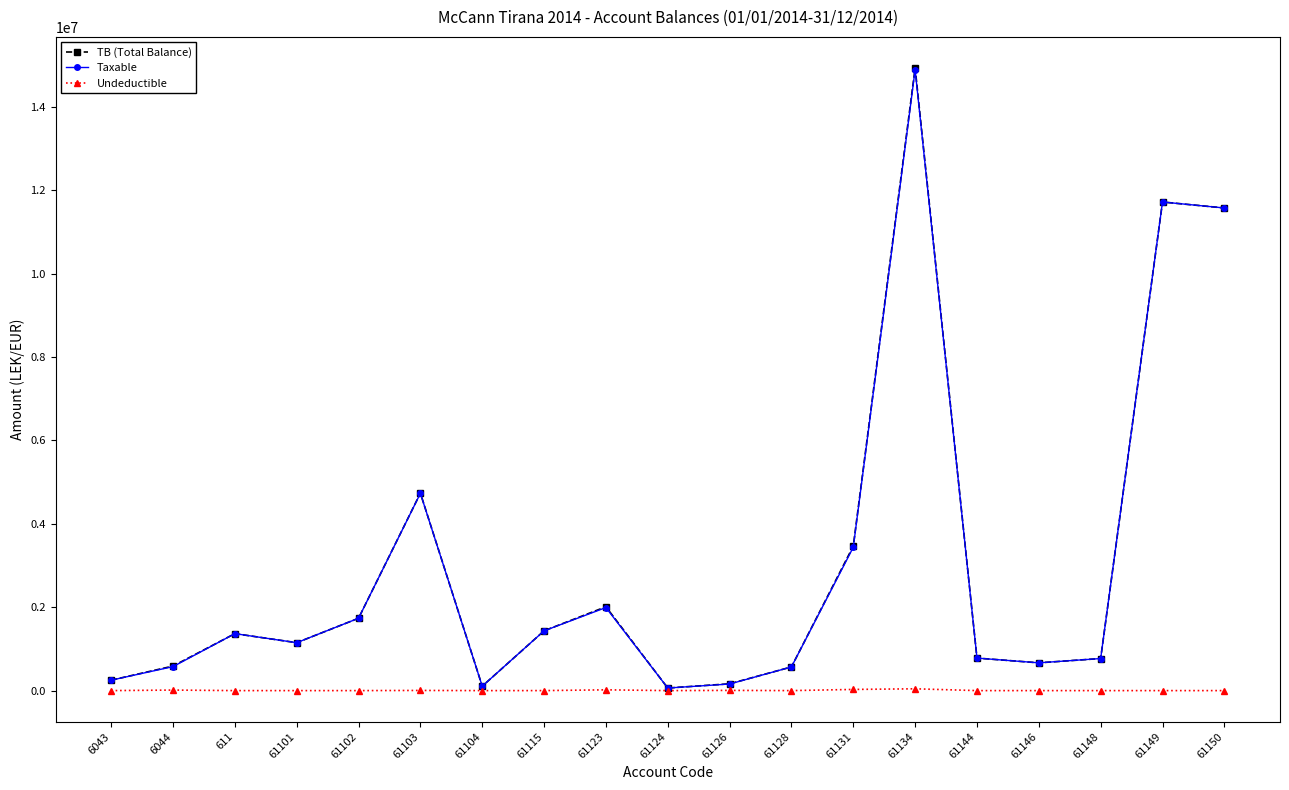

The value of TB (Total Balance) at 611 is 670471.2. True or false?

False